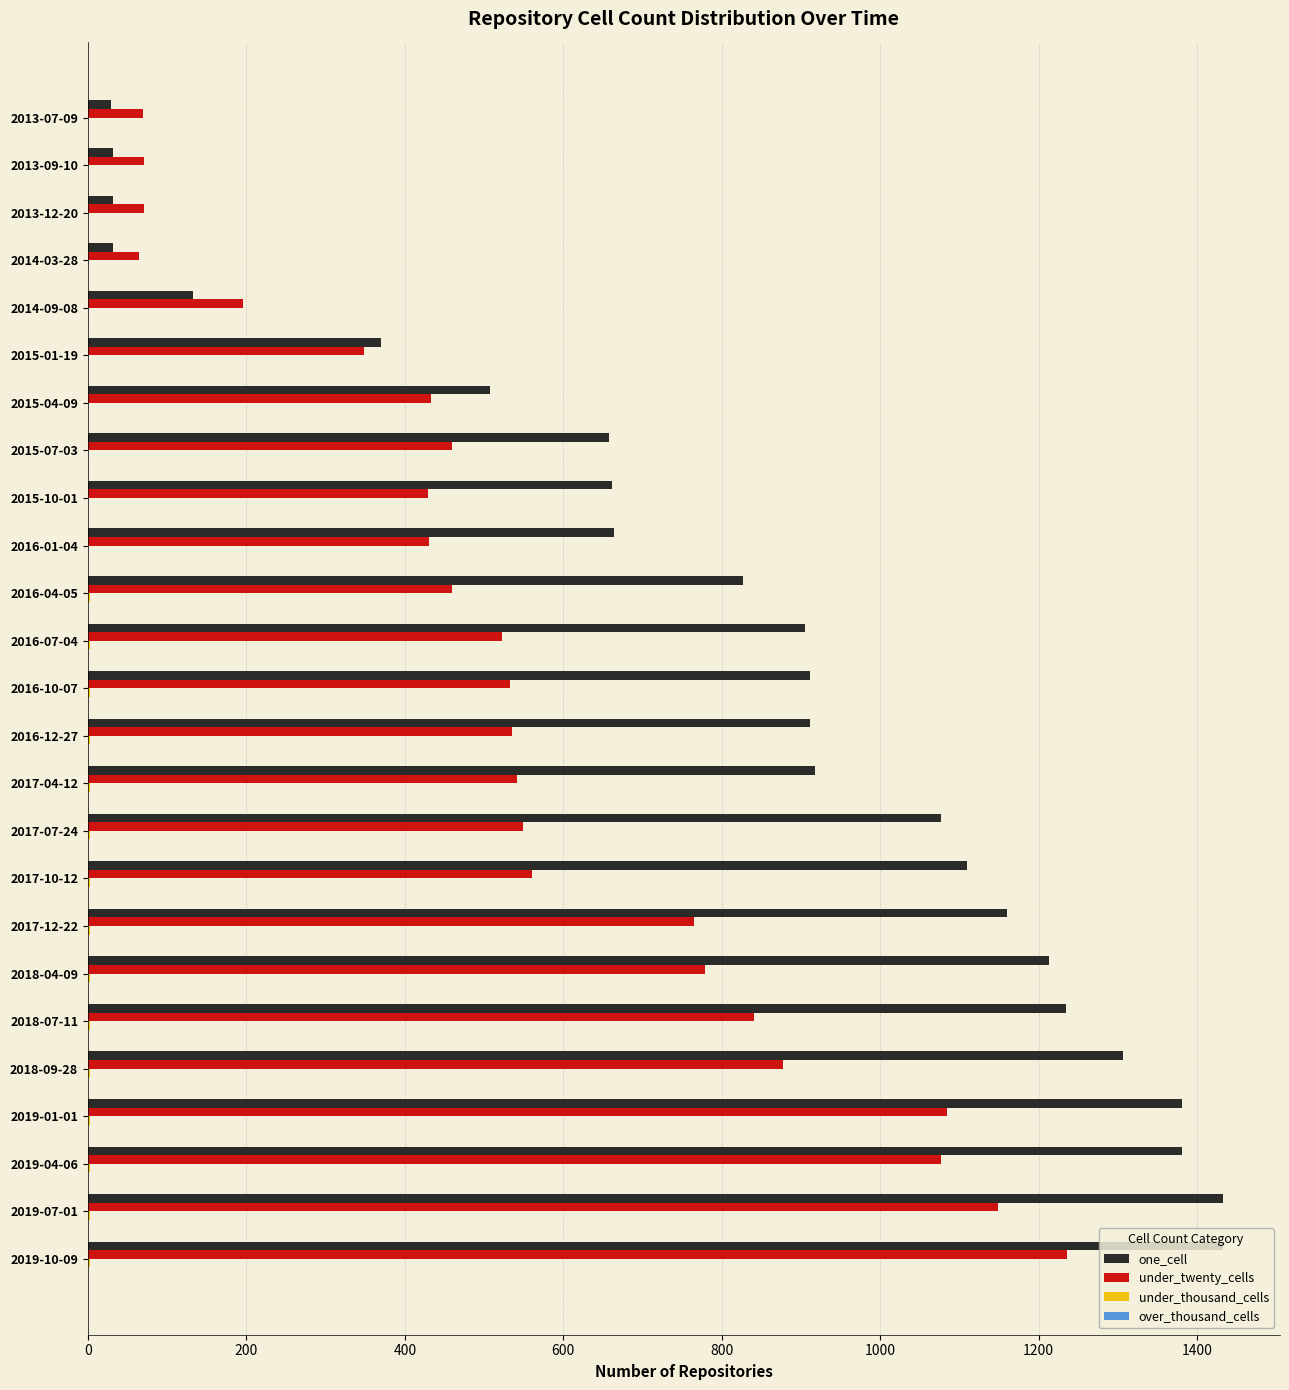

Is the value of under_twenty_cells at 2015-01-19 greater than the value of one_cell at 2013-12-20?

Yes